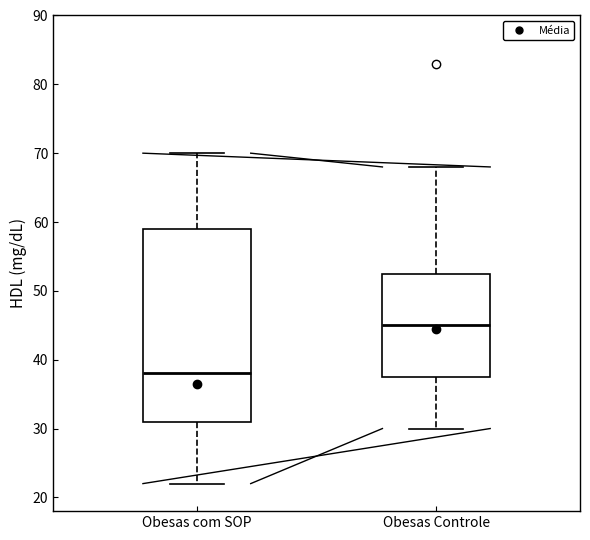

Comparing the boxes themselves (not the whiskers), which one is the tallest?

Obesas com SOP